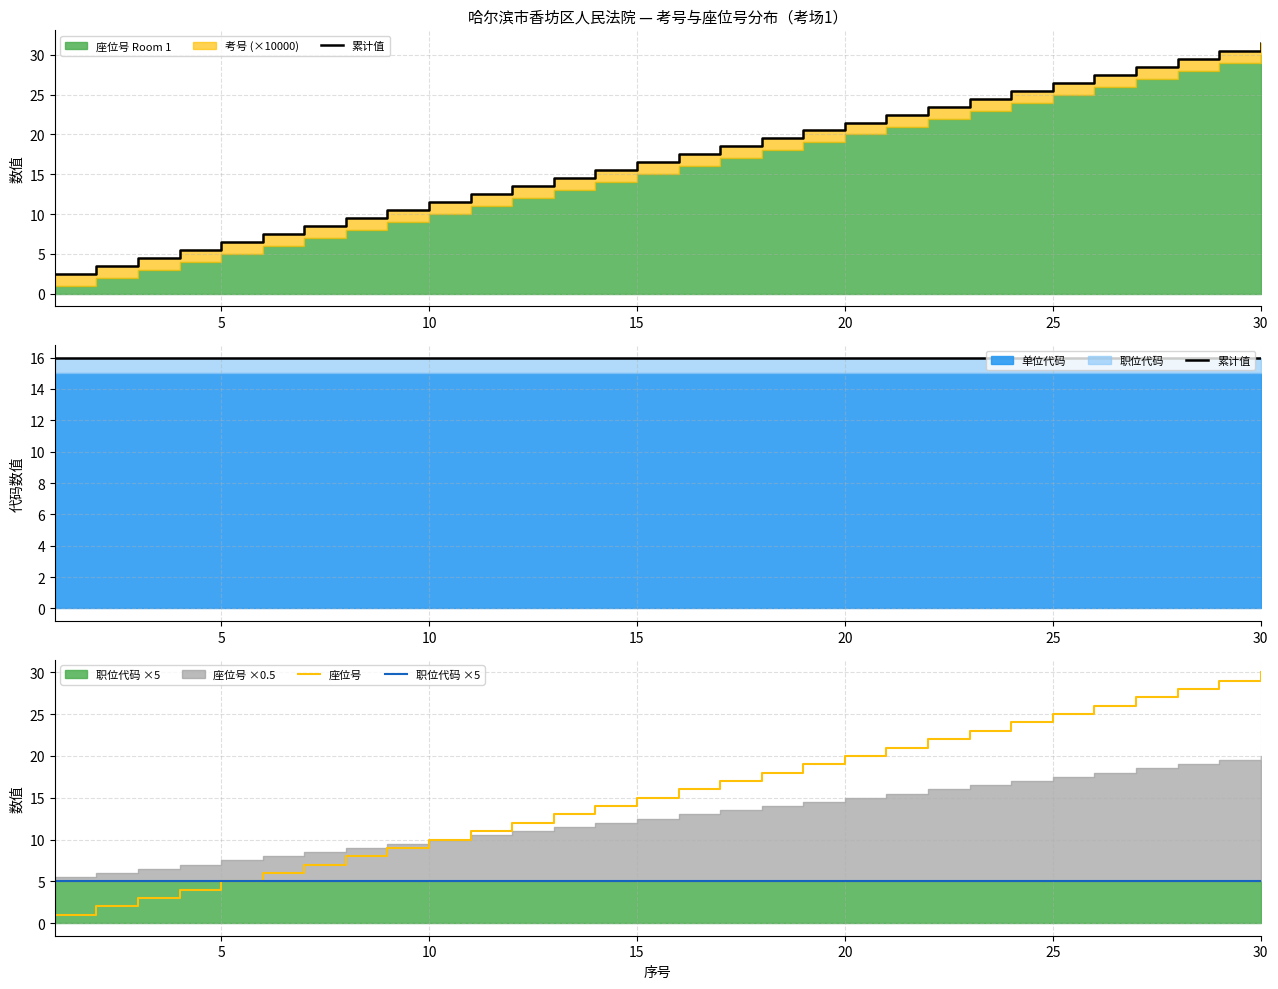

The 职位代码 ×5 series shows 9 at 17. True or false?

False